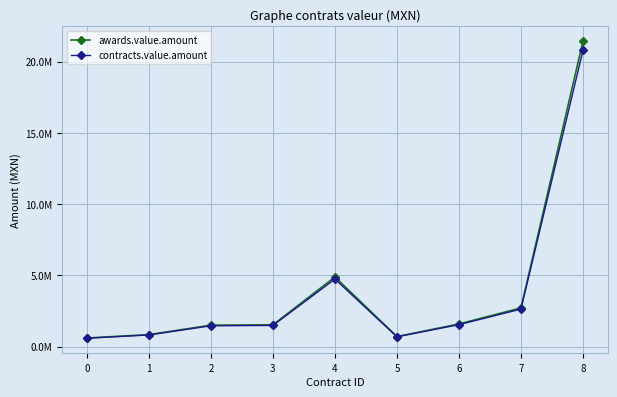

Reading right to left, transcribe all the data shown in this chart.

awards.value.amount: 8=21432463.6	7=2721738.5	6=1595562.6	5=713874.0	4=4893093.3	3=1537028.1	2=1512000.4	1=850000.0	0=611361.7
contracts.value.amount: 8=20789489.7	7=2640086.3	6=1547695.7	5=692457.8	4=4746300.5	3=1490917.3	2=1466640.4	1=824500.0	0=593020.9